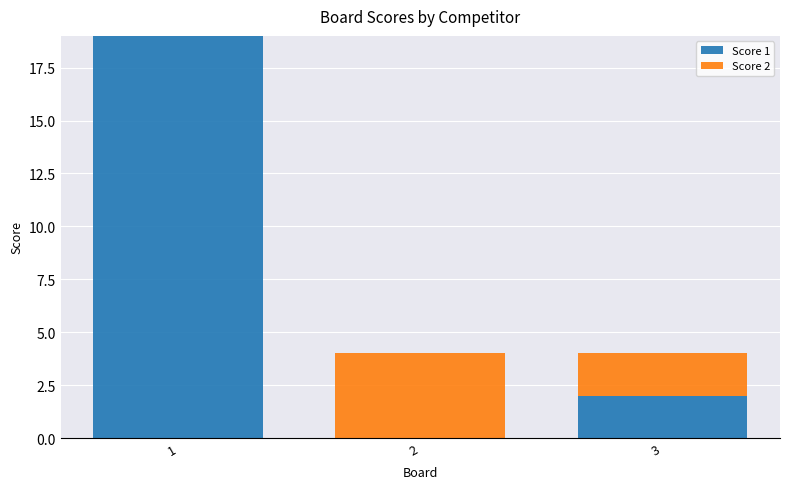

Is it true that Score 1 equals 0 at 2?

True